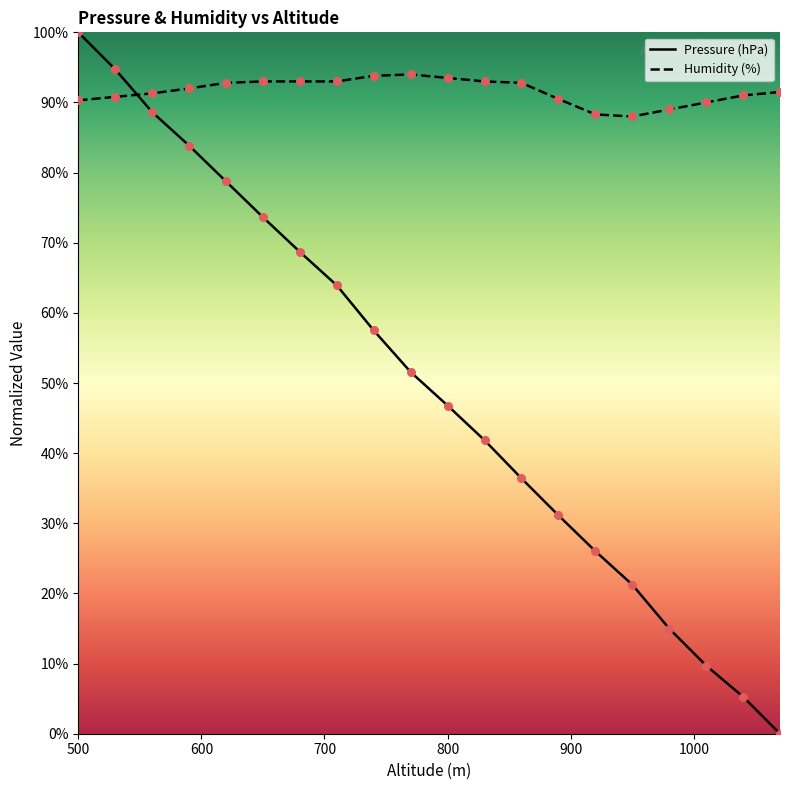

At which category is the sum across all series the highest?

500